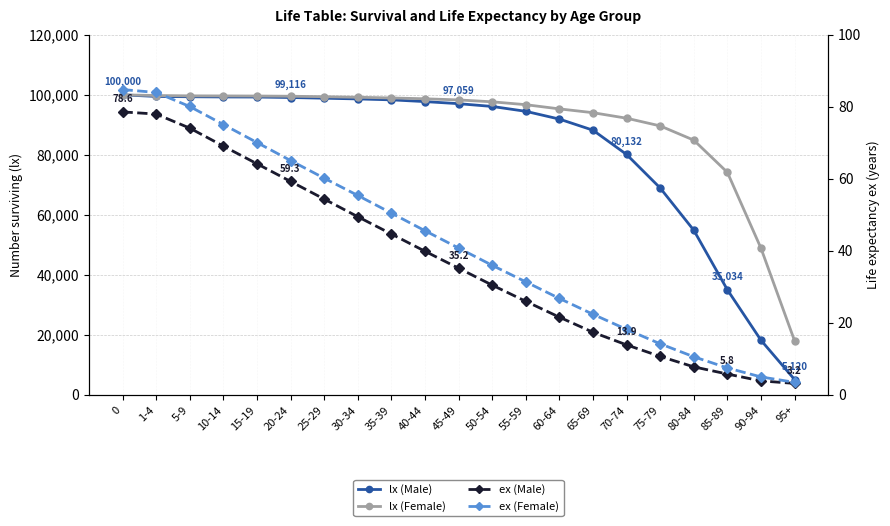

What is the difference between the ex (Female) values at 25-29 and 55-59?

28.8